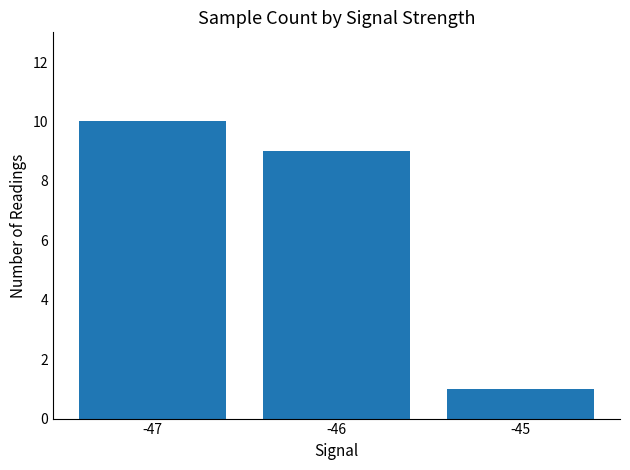

Which label corresponds to the largest value in the chart?

-47